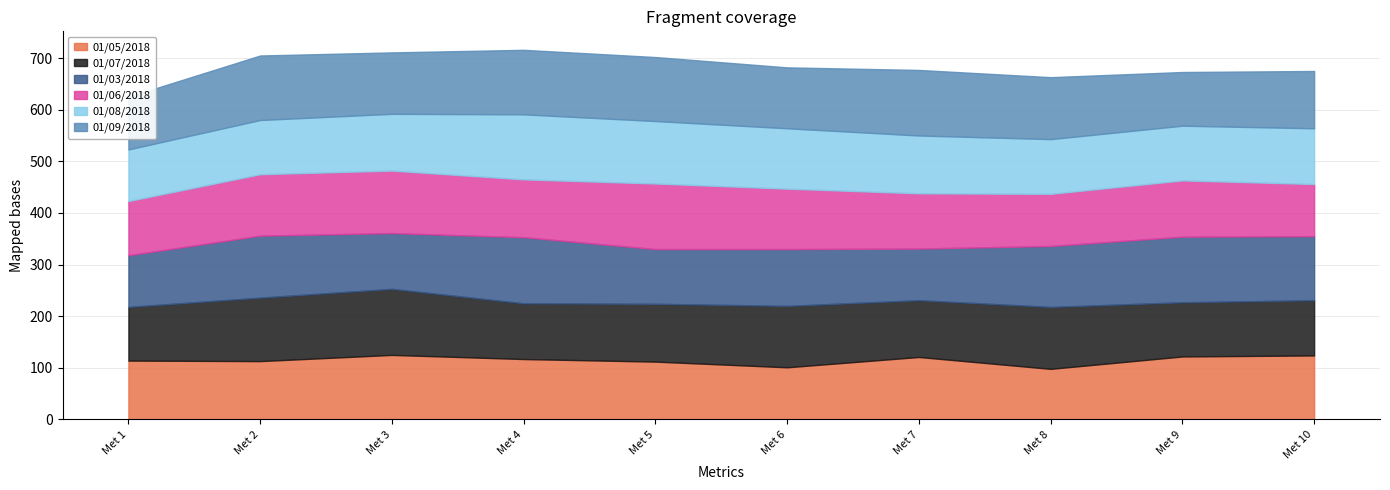

List the labels in order of 01/06/2018 value, smallest first.

Met 8, Met 10, Met 1, Met 7, Met 9, Met 4, Met 6, Met 2, Met 3, Met 5